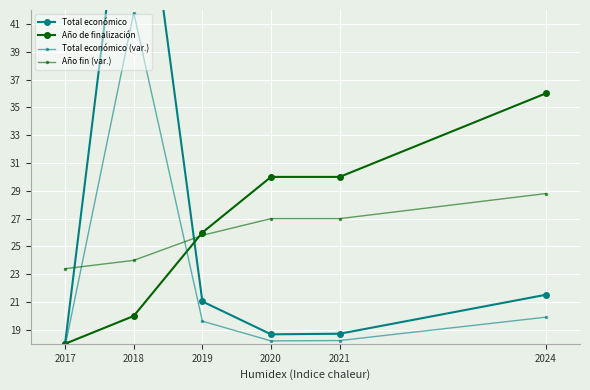

At which label is Total económico (var.) closest to 29?

2024